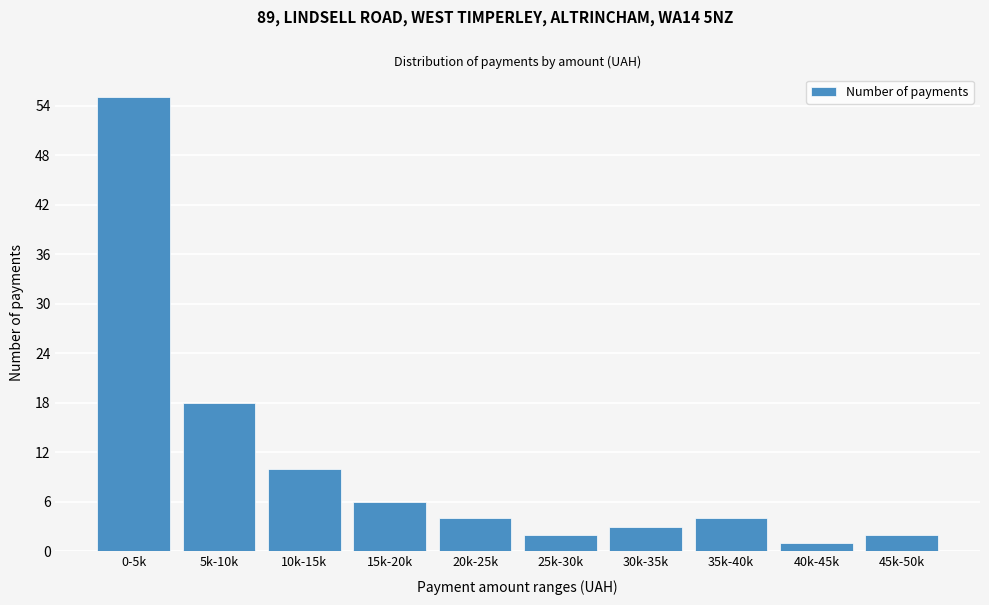

Reading right to left, list all the values displayed in this chart.

2	1	4	3	2	4	6	10	18	55